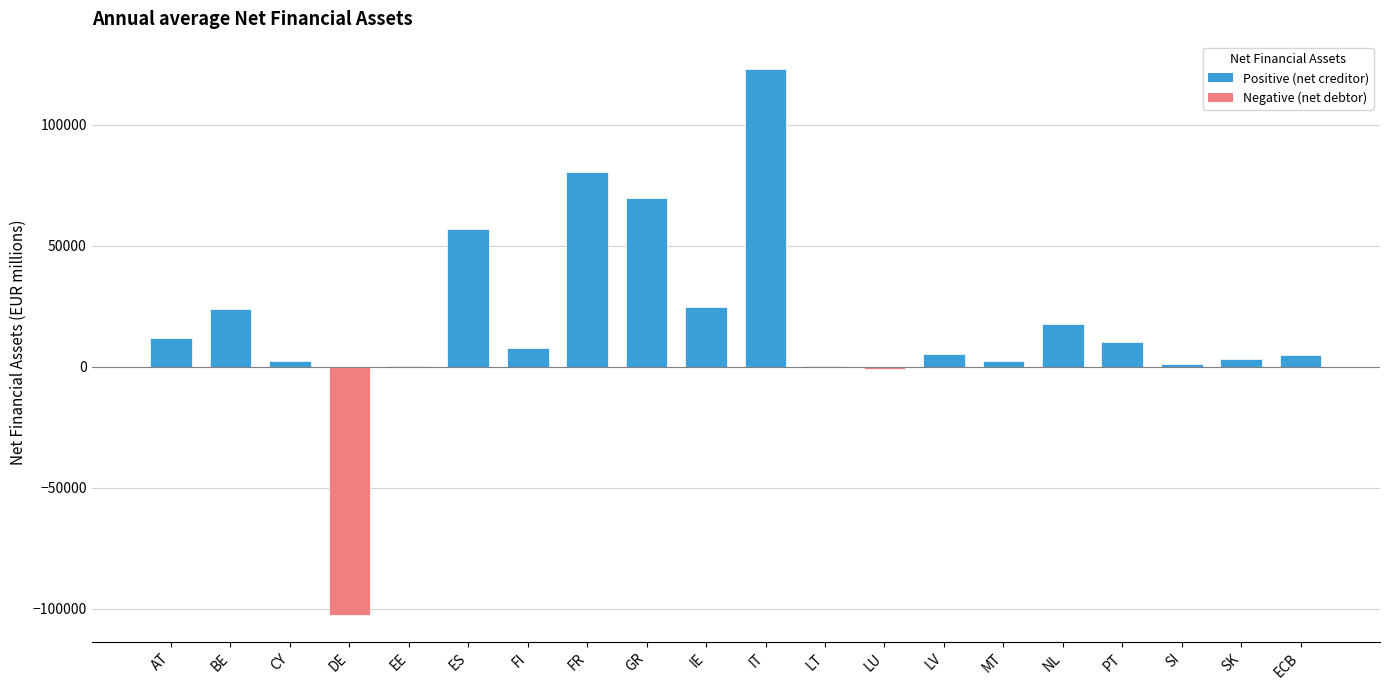

True or false: the data shows 122986 at IT.

True